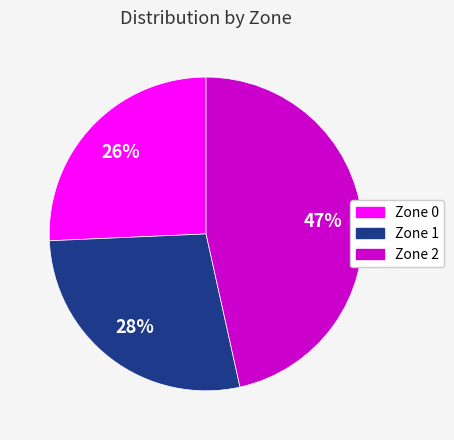

Rank the categories by value from lowest to highest.

Zone 0, Zone 1, Zone 2